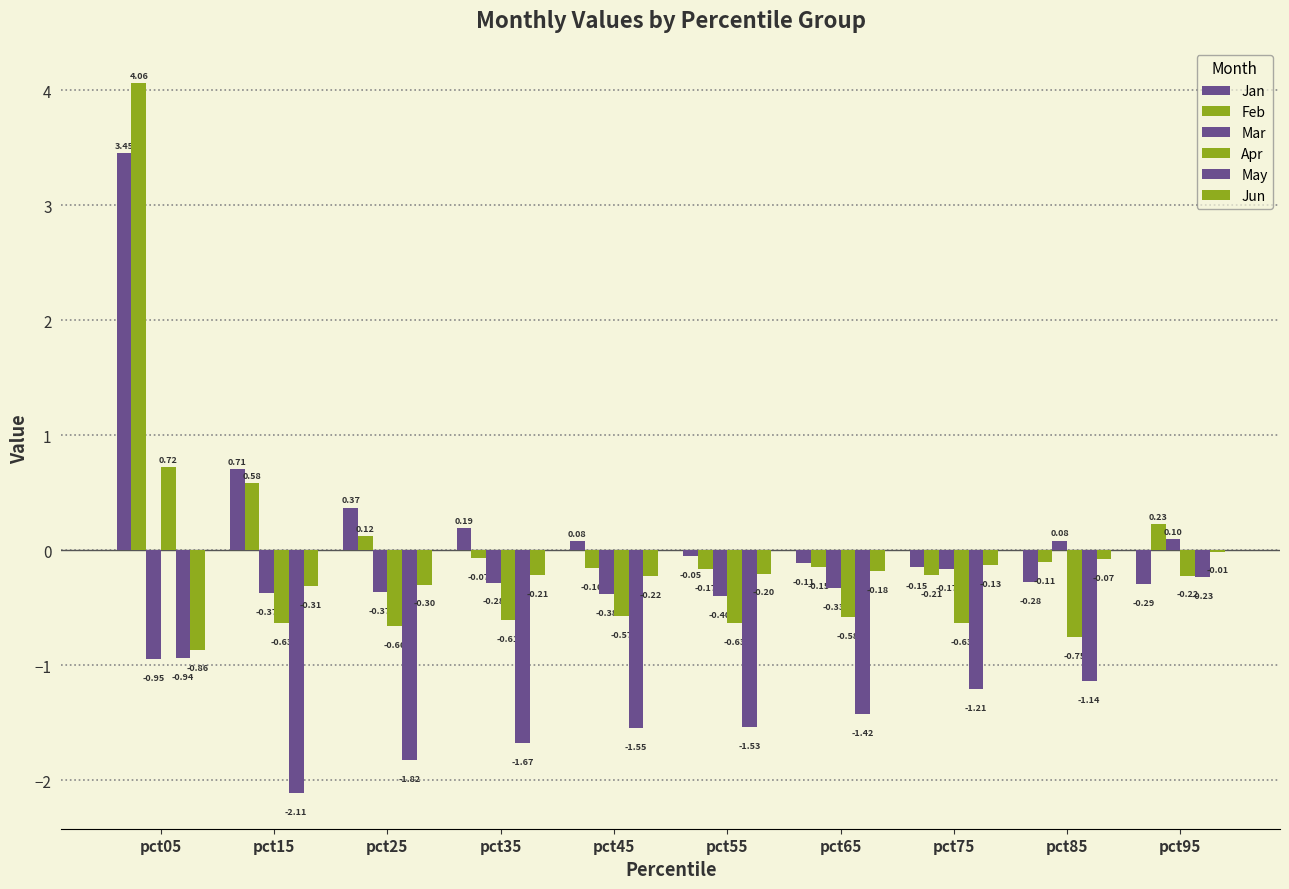

How many data points in Mar are above 0?

2